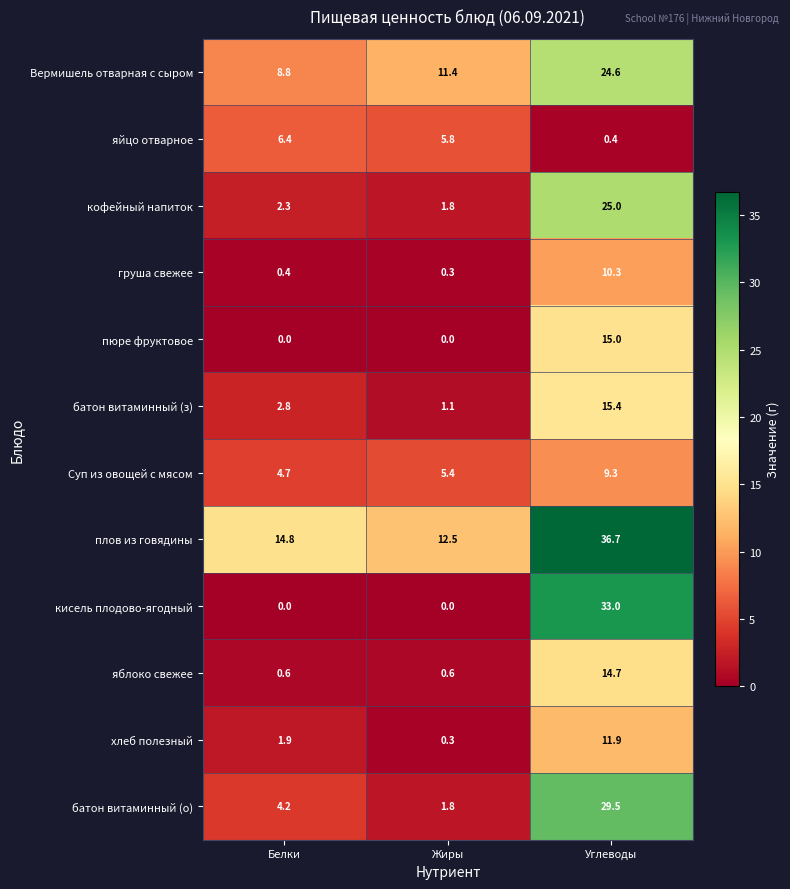

Is the value of кисель плодово-ягодный at Углеводы greater than the value of кофейный напиток at Углеводы?

Yes